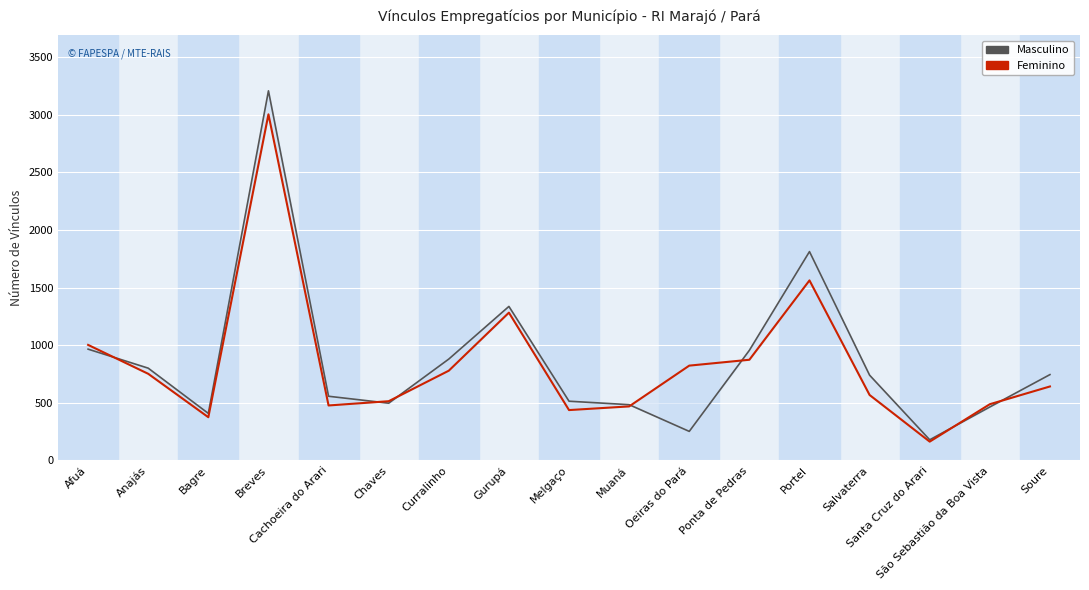

How many values in the Feminino series are below 642?

8